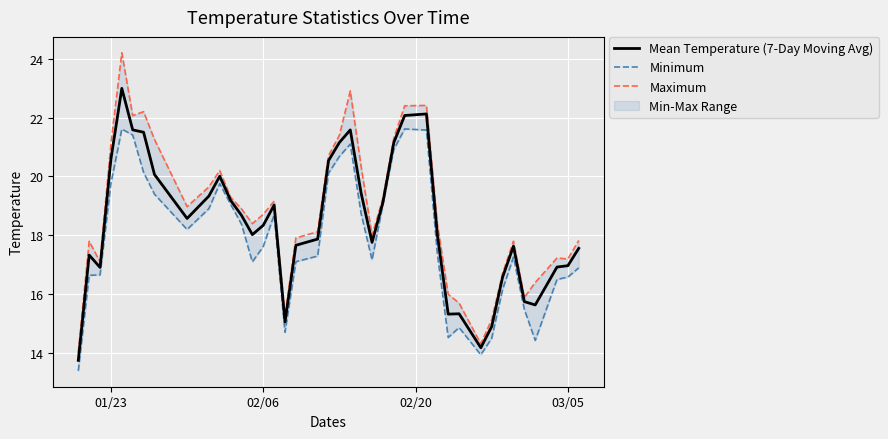

What is the average value of the Mean Temperature (7-Day Moving Avg) series?

18.4